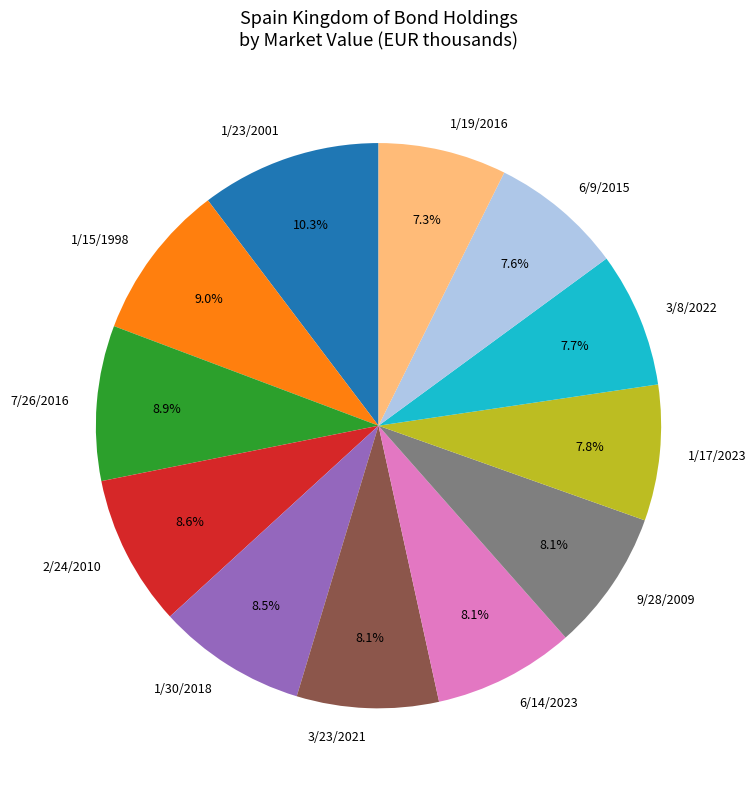

What percentage is NOT represented by 1/30/2018?

91.5%